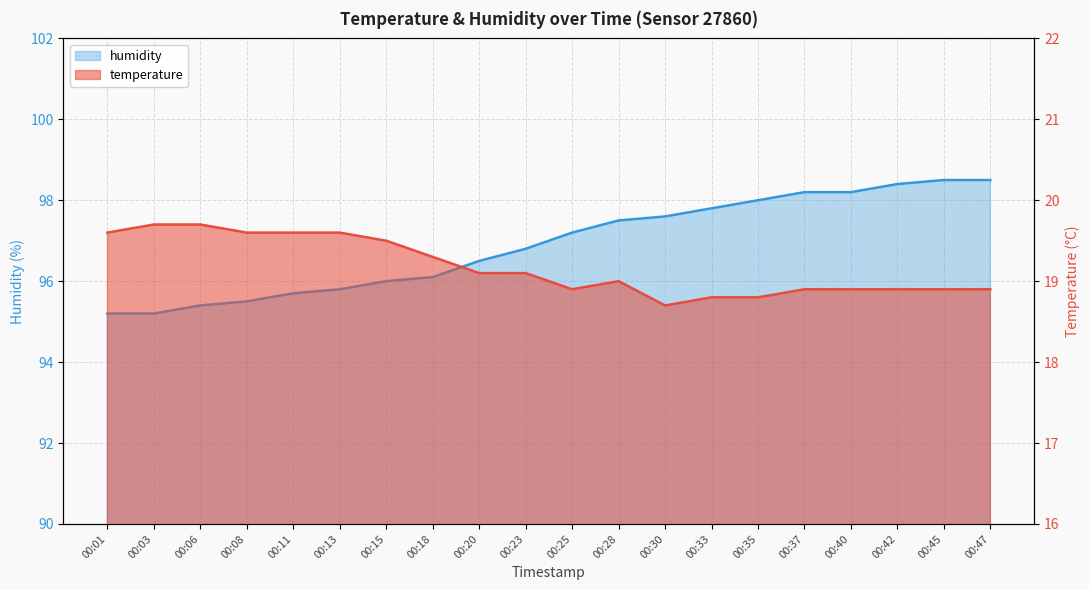

Reading left to right, list all the values displayed in this chart.

temperature: 19.6	19.7	19.7	19.6	19.6	19.6	19.5	19.3	19.1	19.1	18.9	19.0	18.7	18.8	18.8	18.9	18.9	18.9	18.9	18.9
humidity: 95.2	95.2	95.4	95.5	95.7	95.8	96.0	96.1	96.5	96.8	97.2	97.5	97.6	97.8	98.0	98.2	98.2	98.4	98.5	98.5